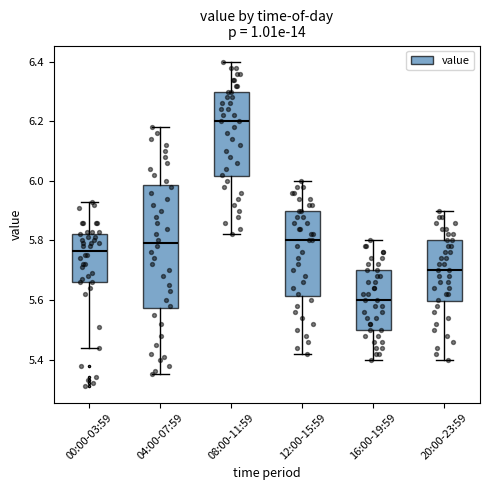

Which box's median line is the lowest?

16:00-19:59